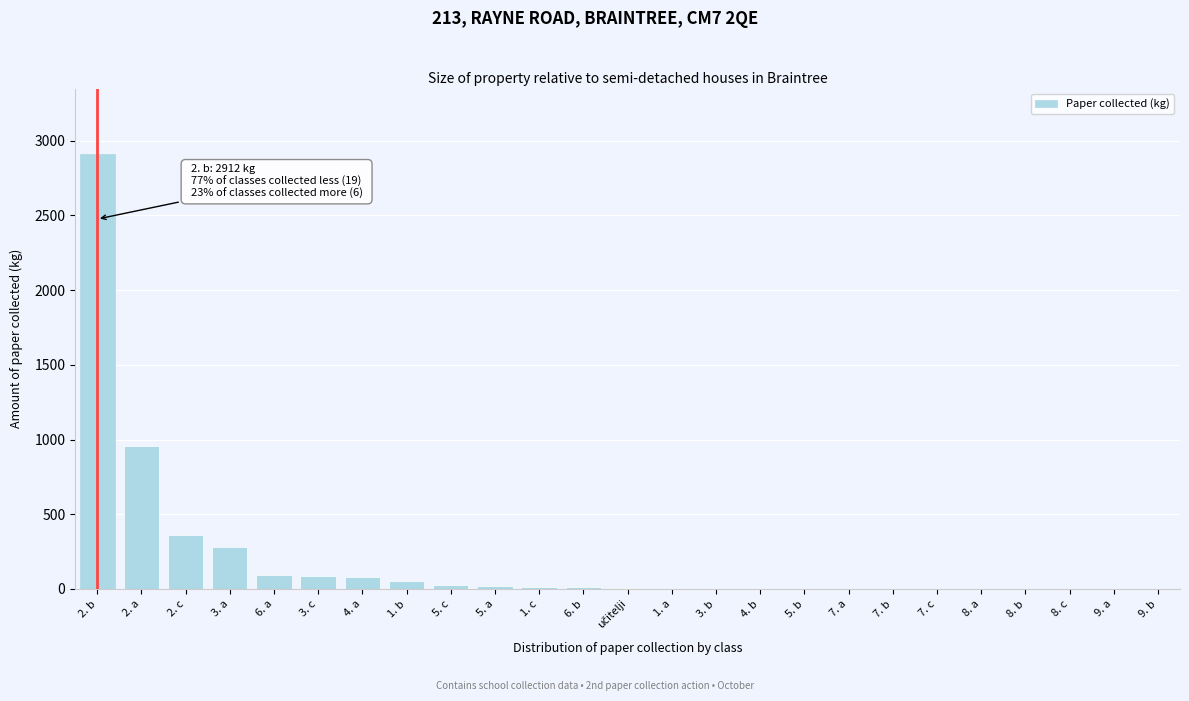

Which label corresponds to the largest value in the chart?

2. b